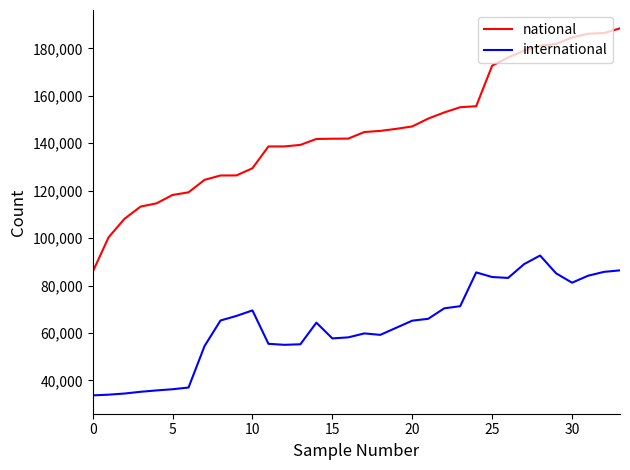

What is the maximum value shown in the chart?

188438